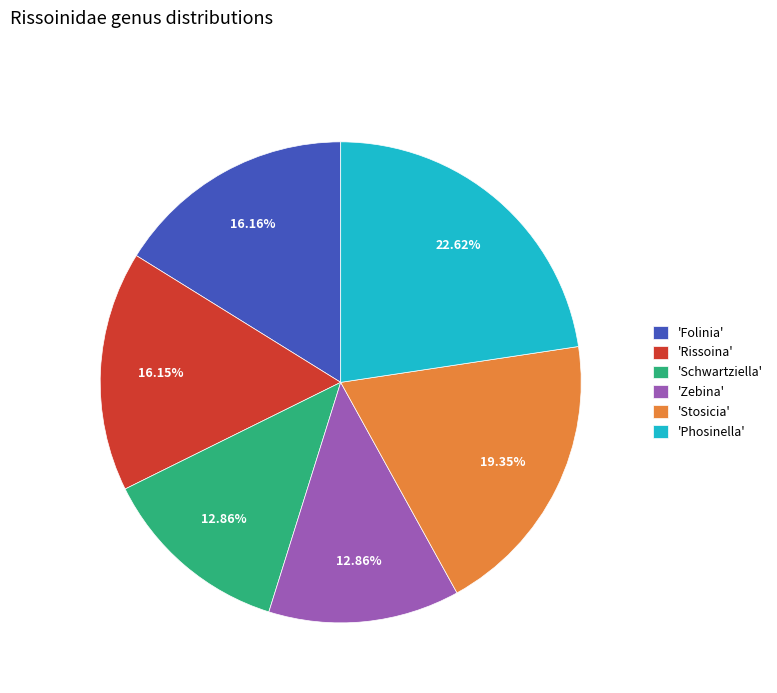

Approximately how many times larger is the value at 'Schwartziella' compared to 'Folinia'?

0.8